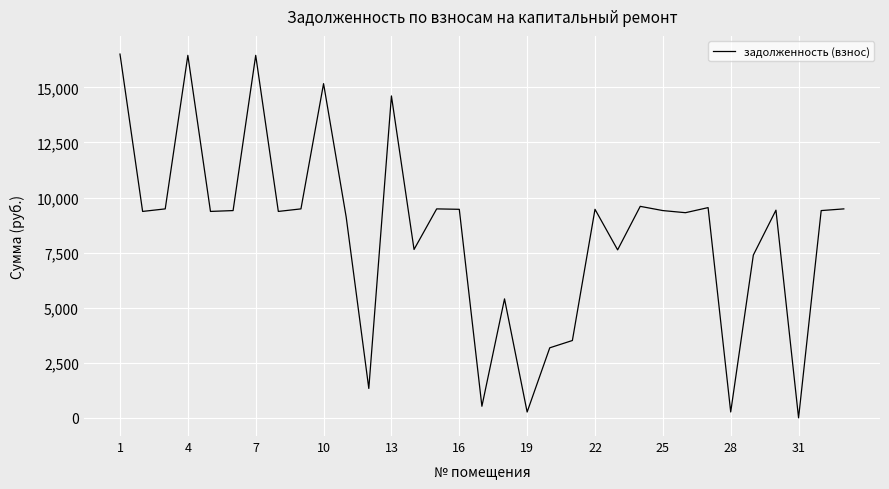

What is the greatest value displayed?

16512.0